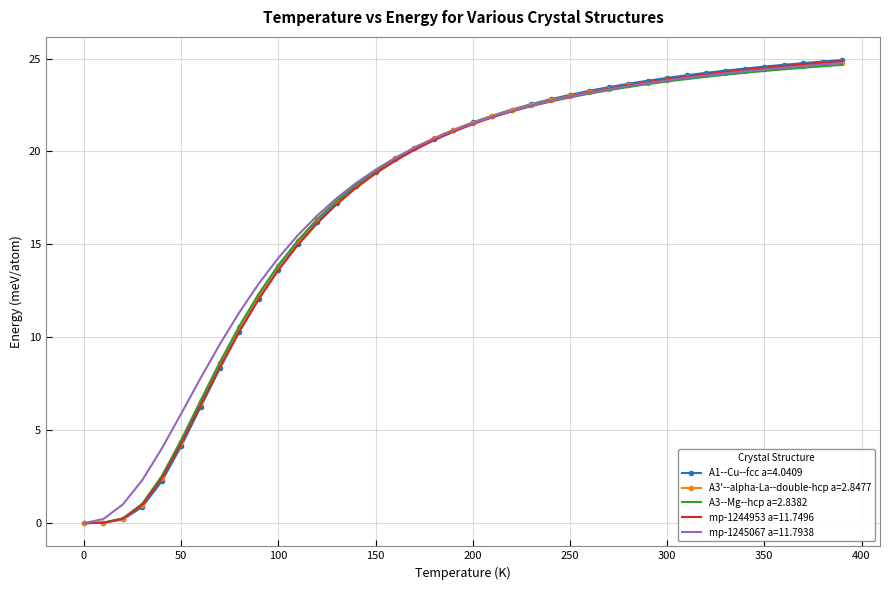

What is the highest value of the A1--Cu--fcc a=4.0409 series?

24.9